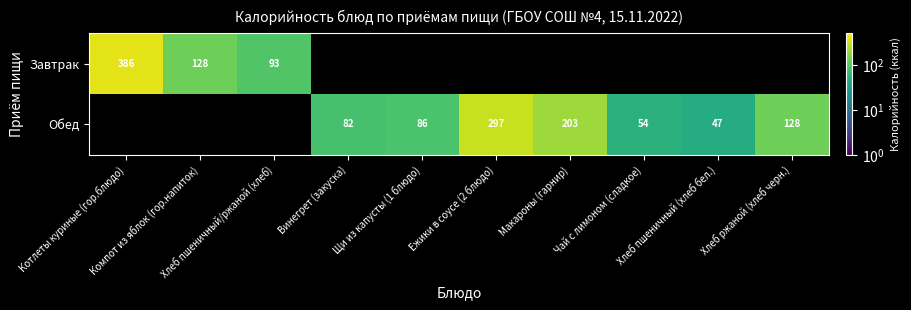

The value of Обед at Ежики в соусе (2 блюдо) is 297.4. True or false?

True